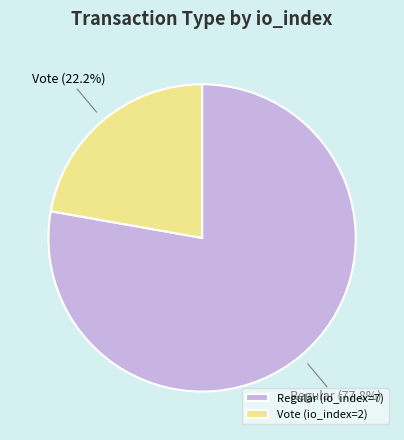

Combined, what portion of the pie is Regular (io_index=7) and Vote (io_index=2)?

100.0%